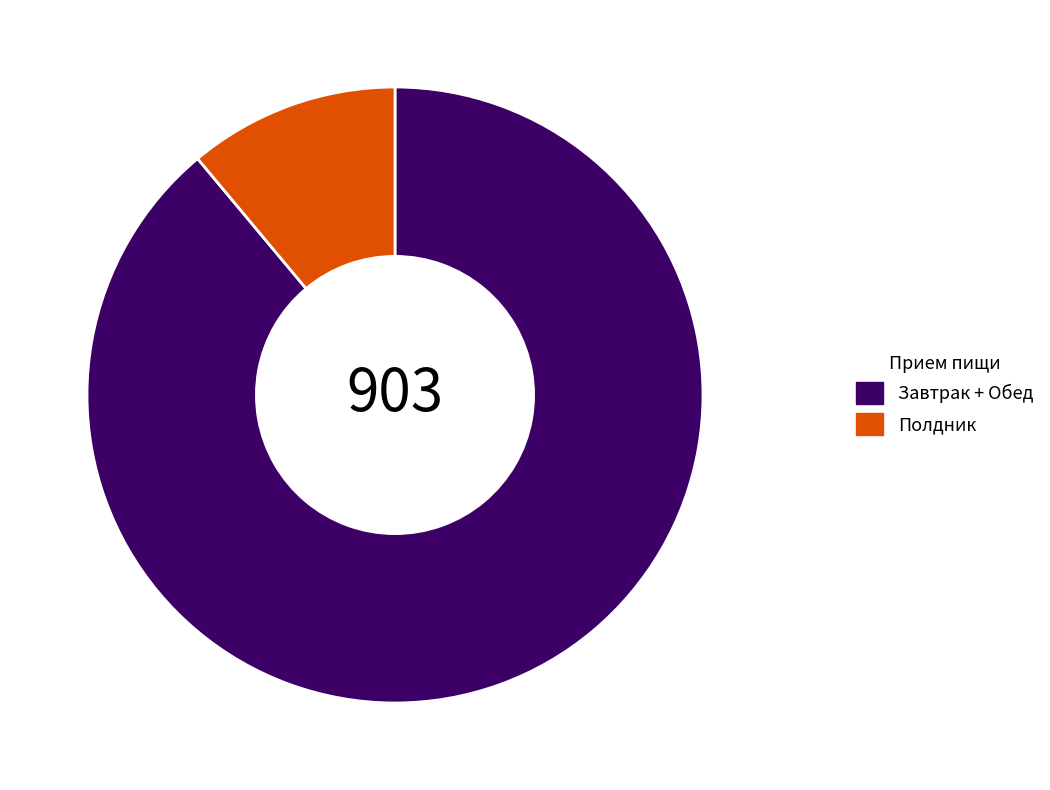

Which slice represents more than half of the pie?

Завтрак + Обед